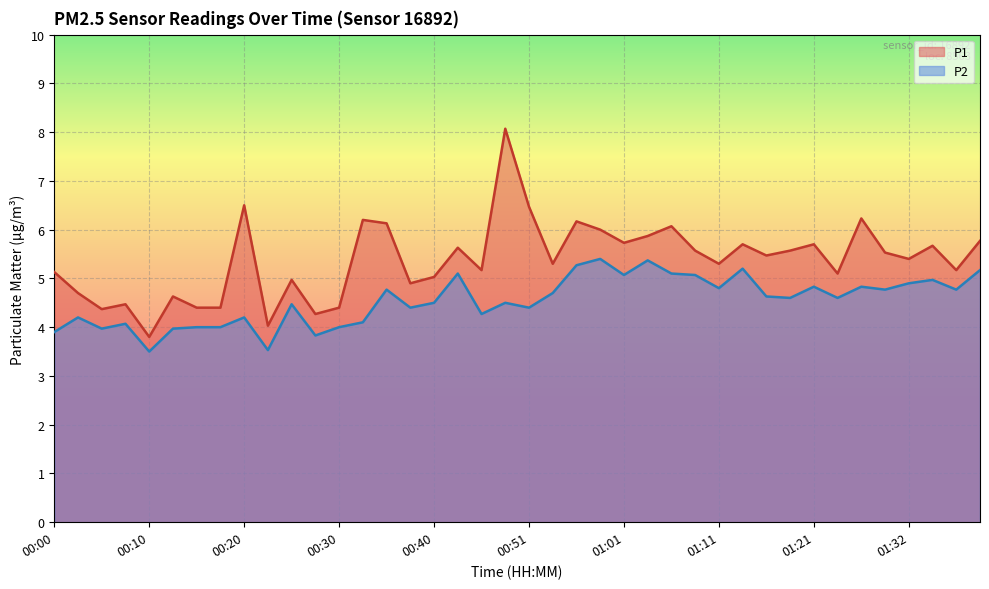

What is the difference between the maximum and minimum values in the P2 series?

1.9